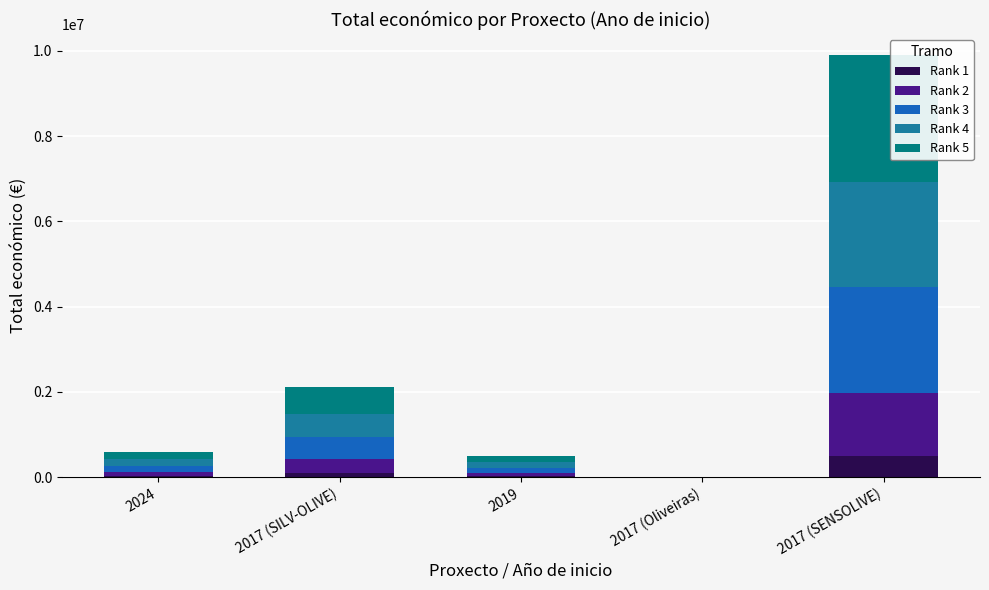

What is the total value across all series at 2017 (SENSOLIVE)?

9900193.0